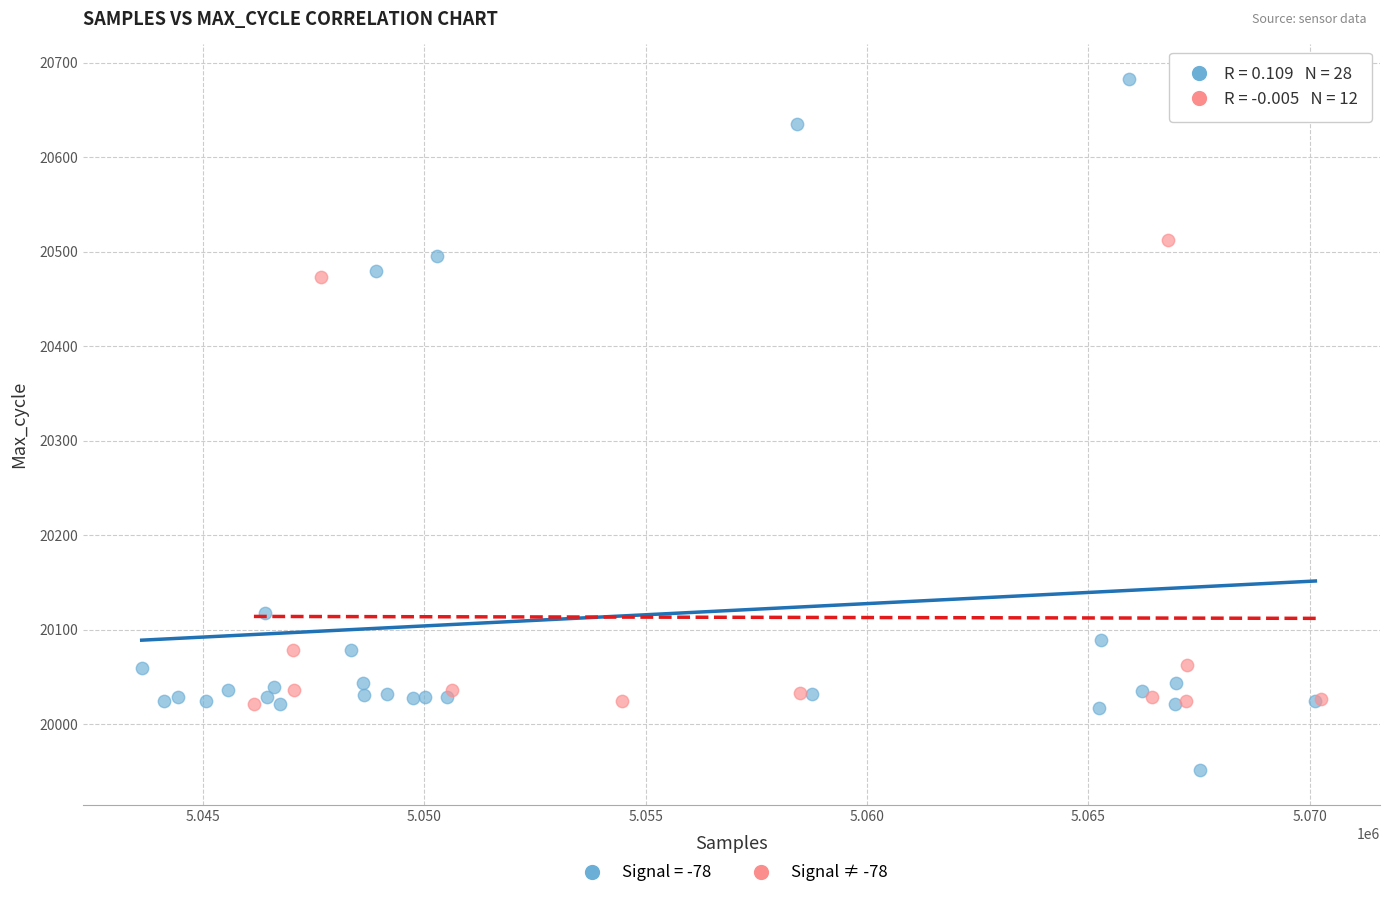

Which series contains the lowest Y value?

Signal = -78